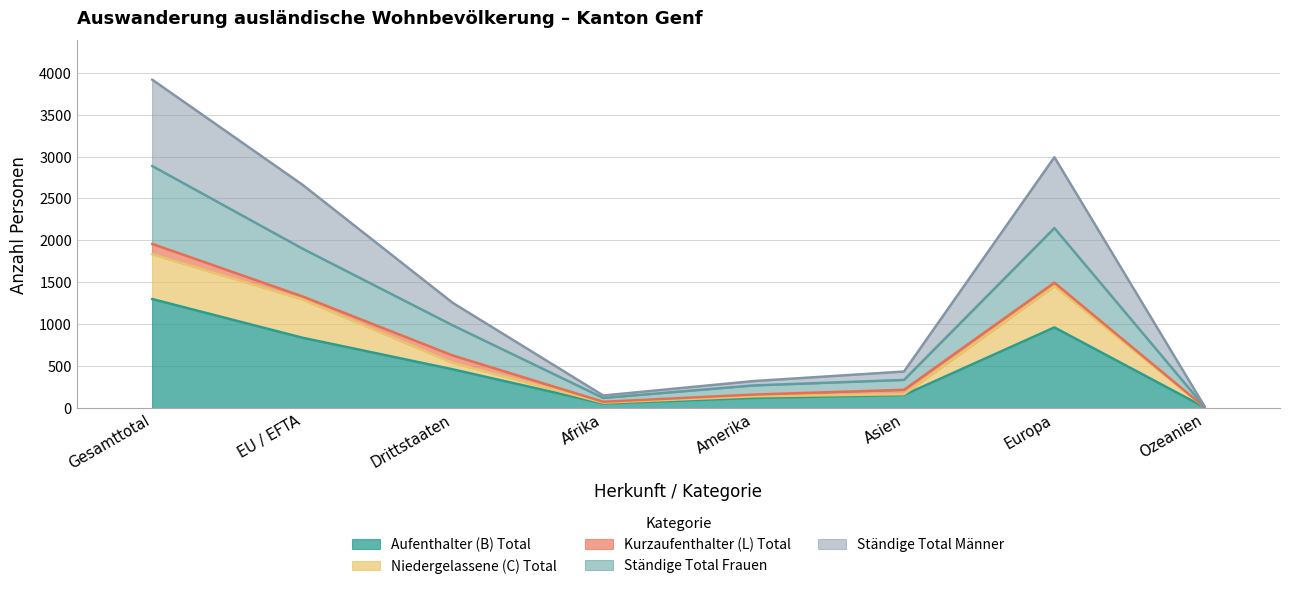

At which category is the sum across all series the highest?

Gesamttotal